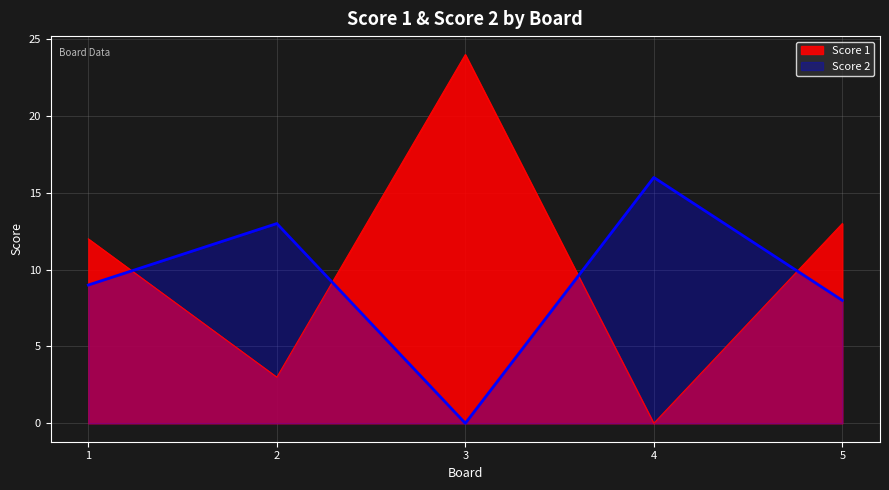

Reading left to right, extract all data points from this chart.

Score 1: 1=12	2=3	3=24	4=0	5=13
Score 2: 1=9	2=13	3=0	4=16	5=8